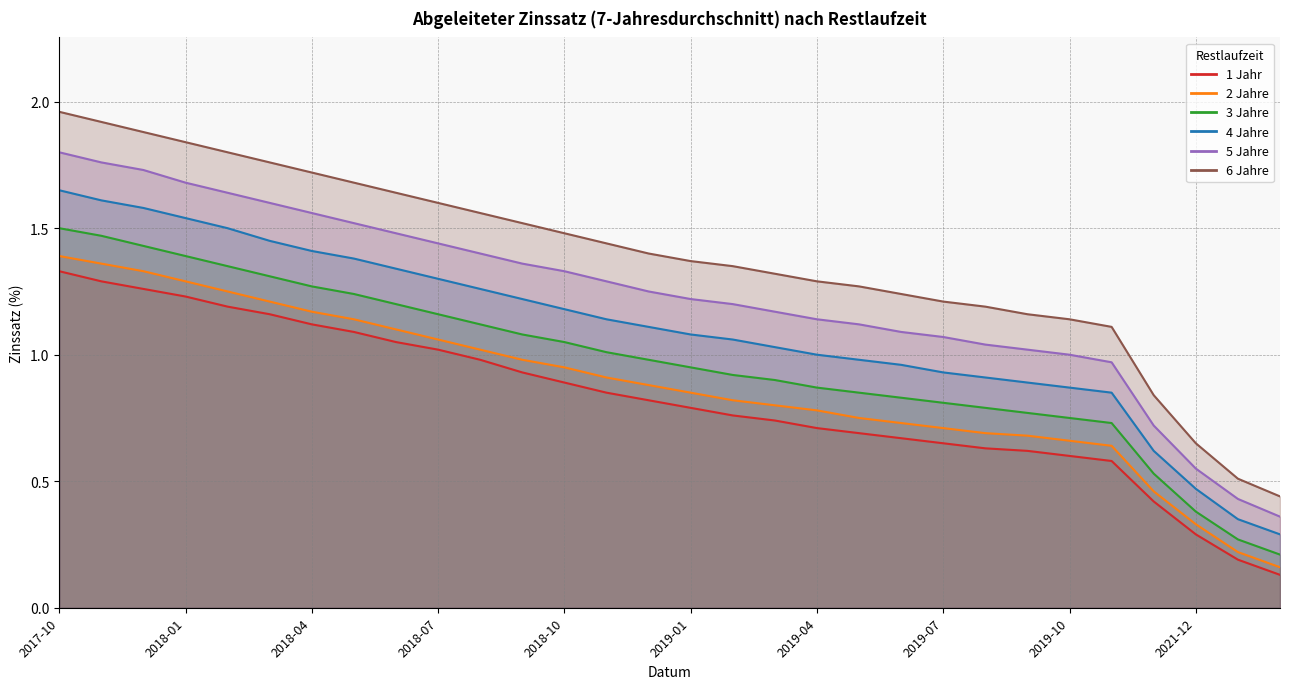

What is the label of the 2nd point from the right?

2022-12